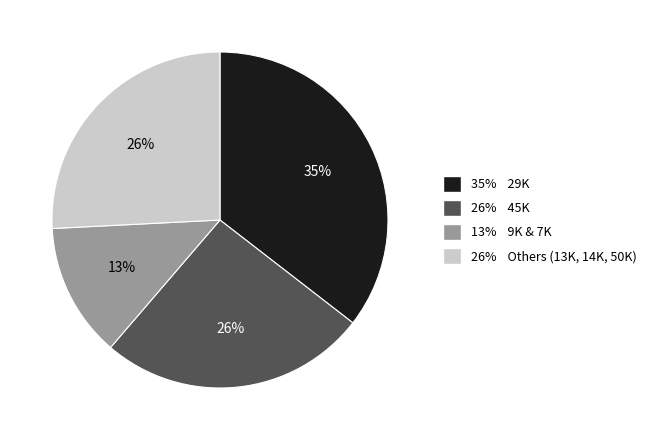

How many segments does this pie chart have?

4